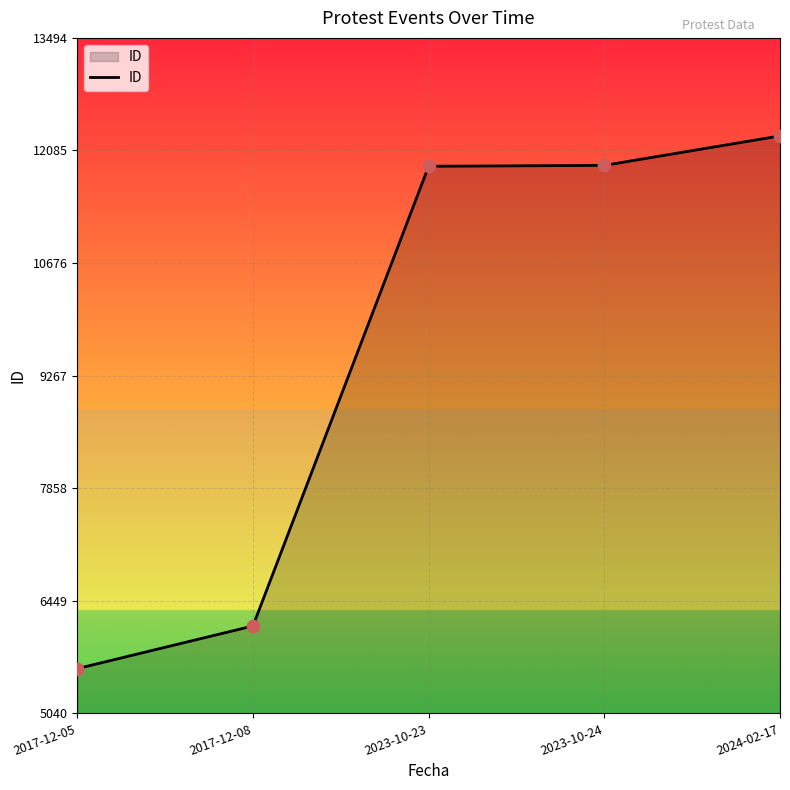

What is the change in value from 2017-12-05 to 2023-10-23?

+6288